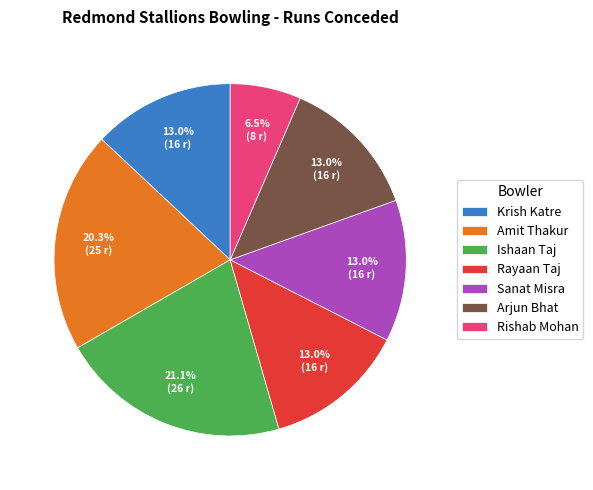

How many segments does this pie chart have?

7